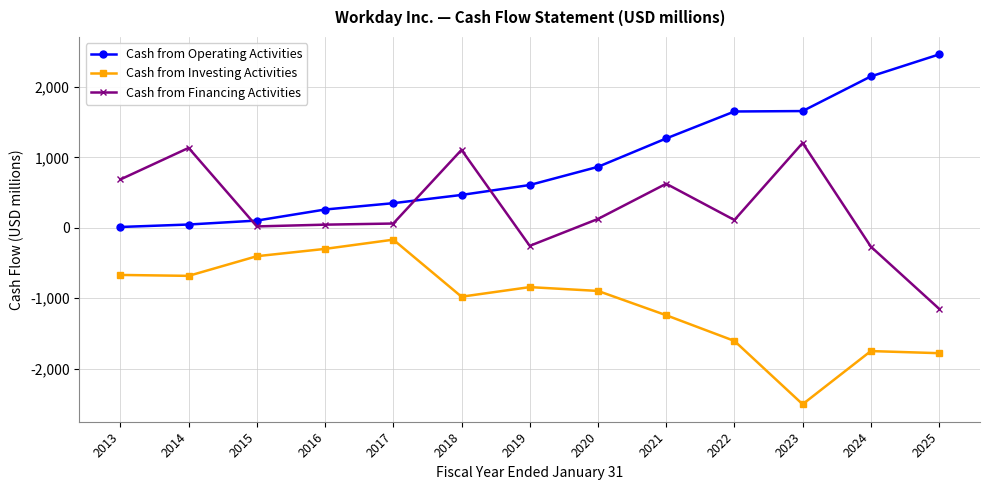

What is the total value across all series at 2025?

-470